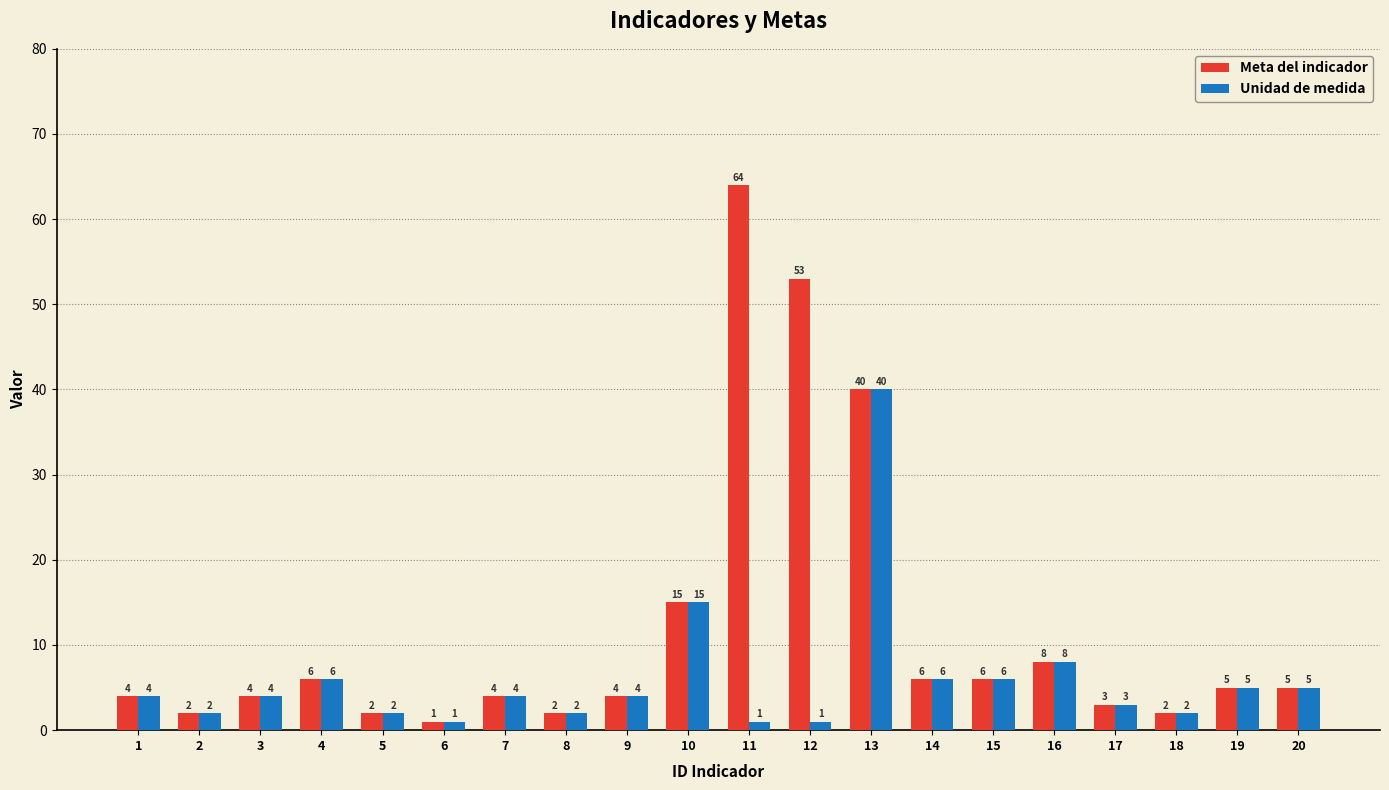

Which category has the highest value across all series?

11